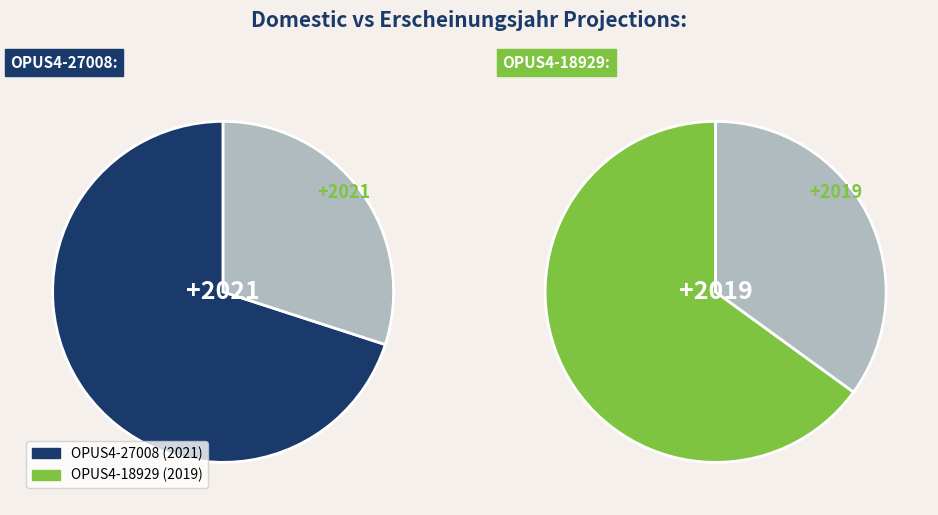

Which has a higher value, OPUS4-18929 or OPUS4-27008?

OPUS4-27008